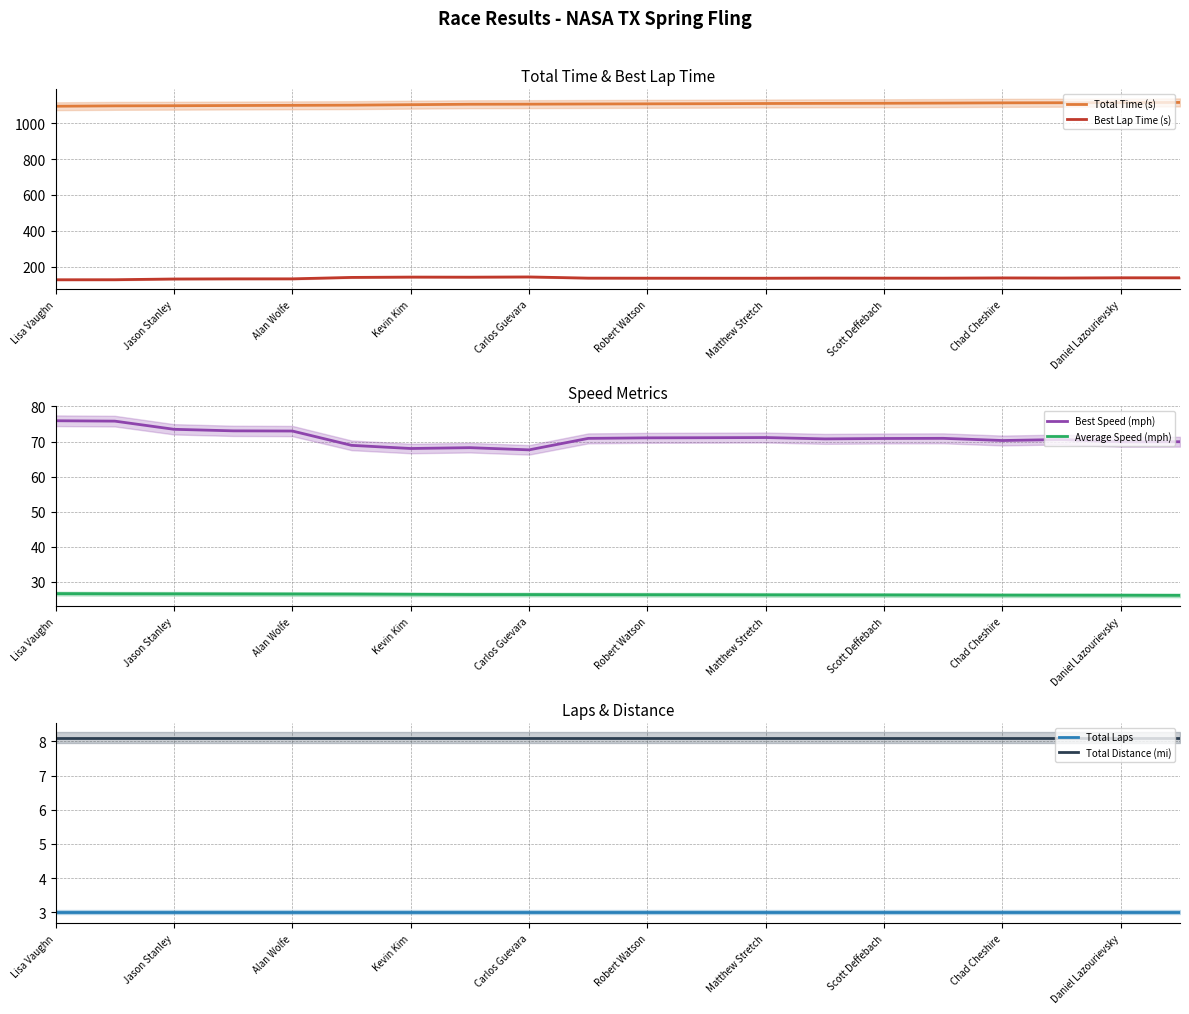

Which series has the widest spread of values?

Total Time (s)